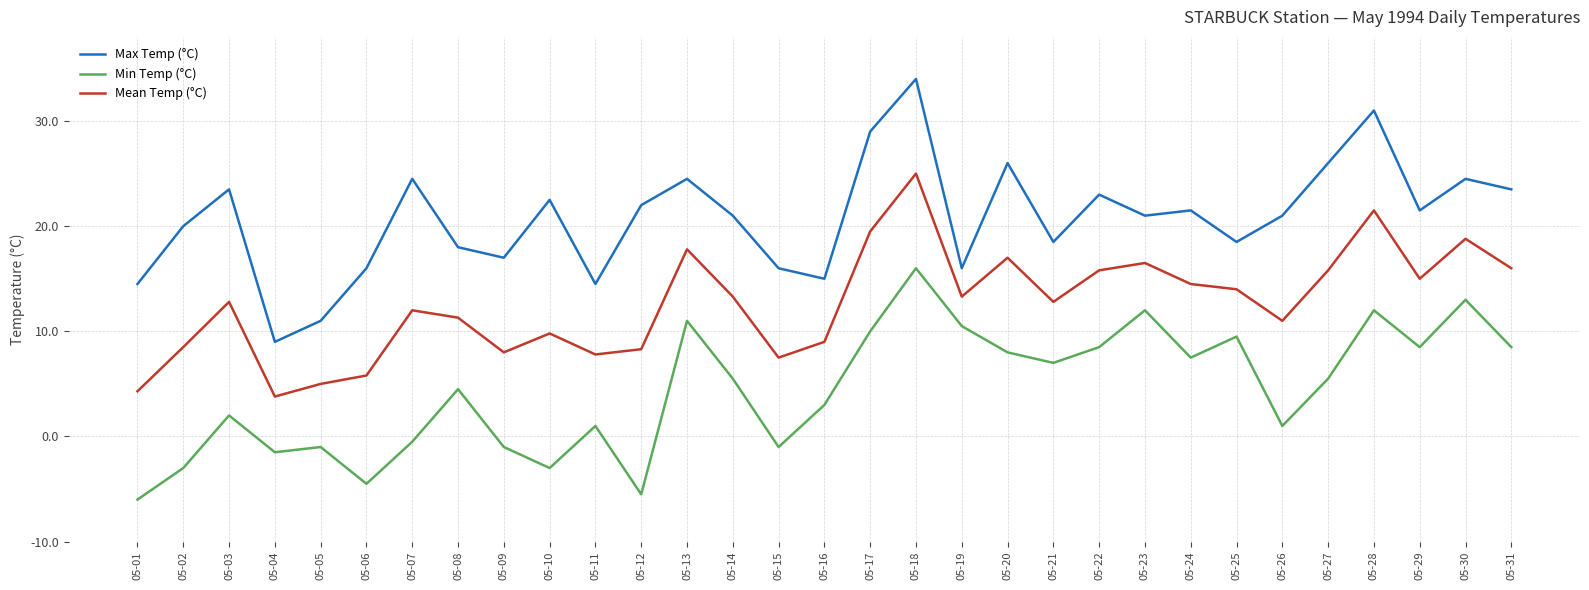

Reading left to right, list all the values displayed in this chart.

Max Temp (°C): 05-01=14.5	05-02=20.0	05-03=23.5	05-04=9.0	05-05=11.0	05-06=16.0	05-07=24.5	05-08=18.0	05-09=17.0	05-10=22.5	05-11=14.5	05-12=22.0	05-13=24.5	05-14=21.0	05-15=16.0	05-16=15.0	05-17=29.0	05-18=34.0	05-19=16.0	05-20=26.0	05-21=18.5	05-22=23.0	05-23=21.0	05-24=21.5	05-25=18.5	05-26=21.0	05-27=26.0	05-28=31.0	05-29=21.5	05-30=24.5	05-31=23.5
Min Temp (°C): 05-01=-6.0	05-02=-3.0	05-03=2.0	05-04=-1.5	05-05=-1.0	05-06=-4.5	05-07=-0.5	05-08=4.5	05-09=-1.0	05-10=-3.0	05-11=1.0	05-12=-5.5	05-13=11.0	05-14=5.5	05-15=-1.0	05-16=3.0	05-17=10.0	05-18=16.0	05-19=10.5	05-20=8.0	05-21=7.0	05-22=8.5	05-23=12.0	05-24=7.5	05-25=9.5	05-26=1.0	05-27=5.5	05-28=12.0	05-29=8.5	05-30=13.0	05-31=8.5
Mean Temp (°C): 05-01=4.3	05-02=8.5	05-03=12.8	05-04=3.8	05-05=5.0	05-06=5.8	05-07=12.0	05-08=11.3	05-09=8.0	05-10=9.8	05-11=7.8	05-12=8.3	05-13=17.8	05-14=13.3	05-15=7.5	05-16=9.0	05-17=19.5	05-18=25.0	05-19=13.3	05-20=17.0	05-21=12.8	05-22=15.8	05-23=16.5	05-24=14.5	05-25=14.0	05-26=11.0	05-27=15.8	05-28=21.5	05-29=15.0	05-30=18.8	05-31=16.0